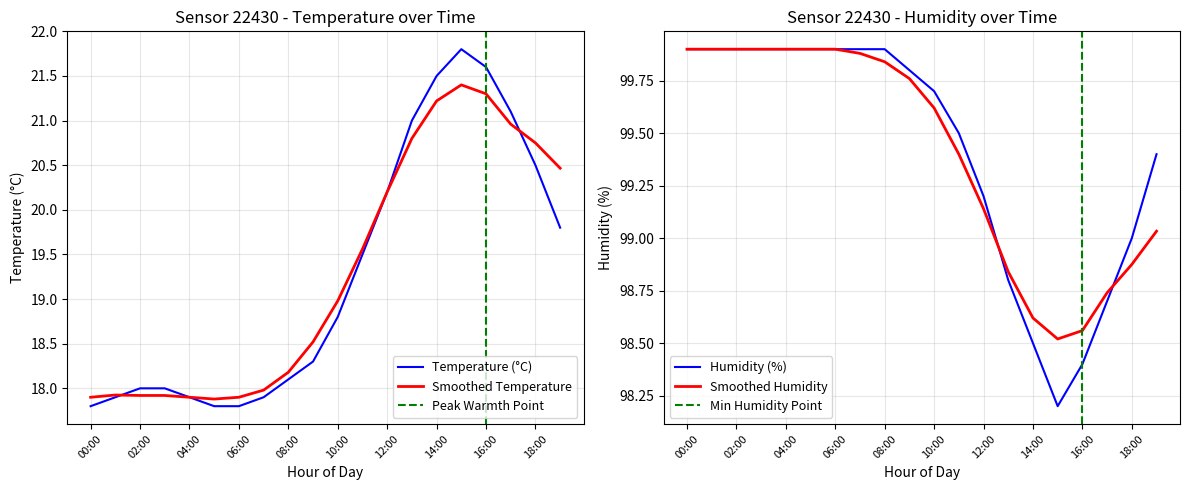

What is the highest value of the humidity series?

99.9